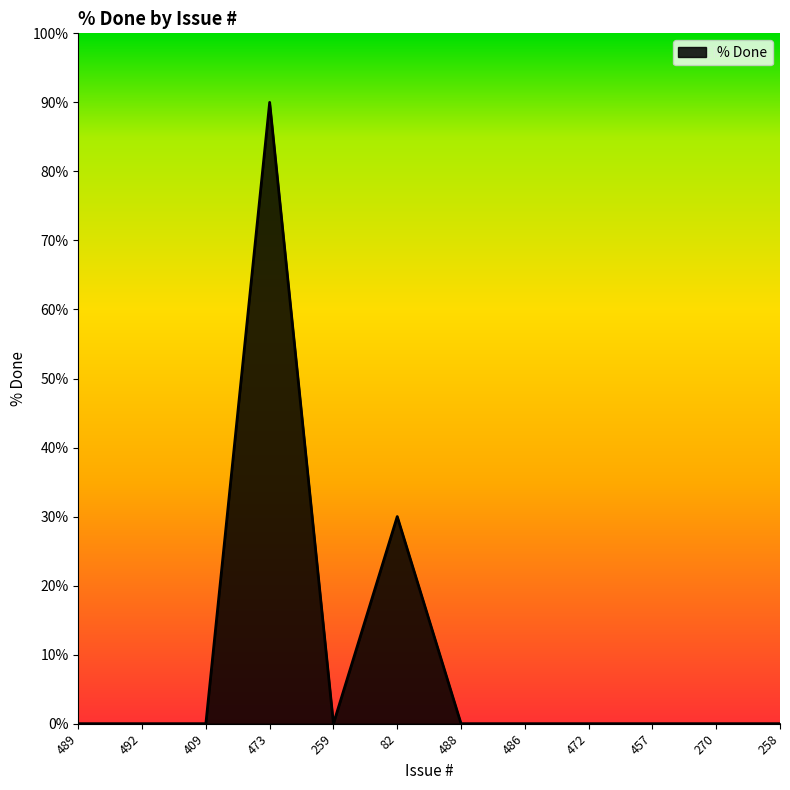

Does the chart display data point markers on the line(s)?

No